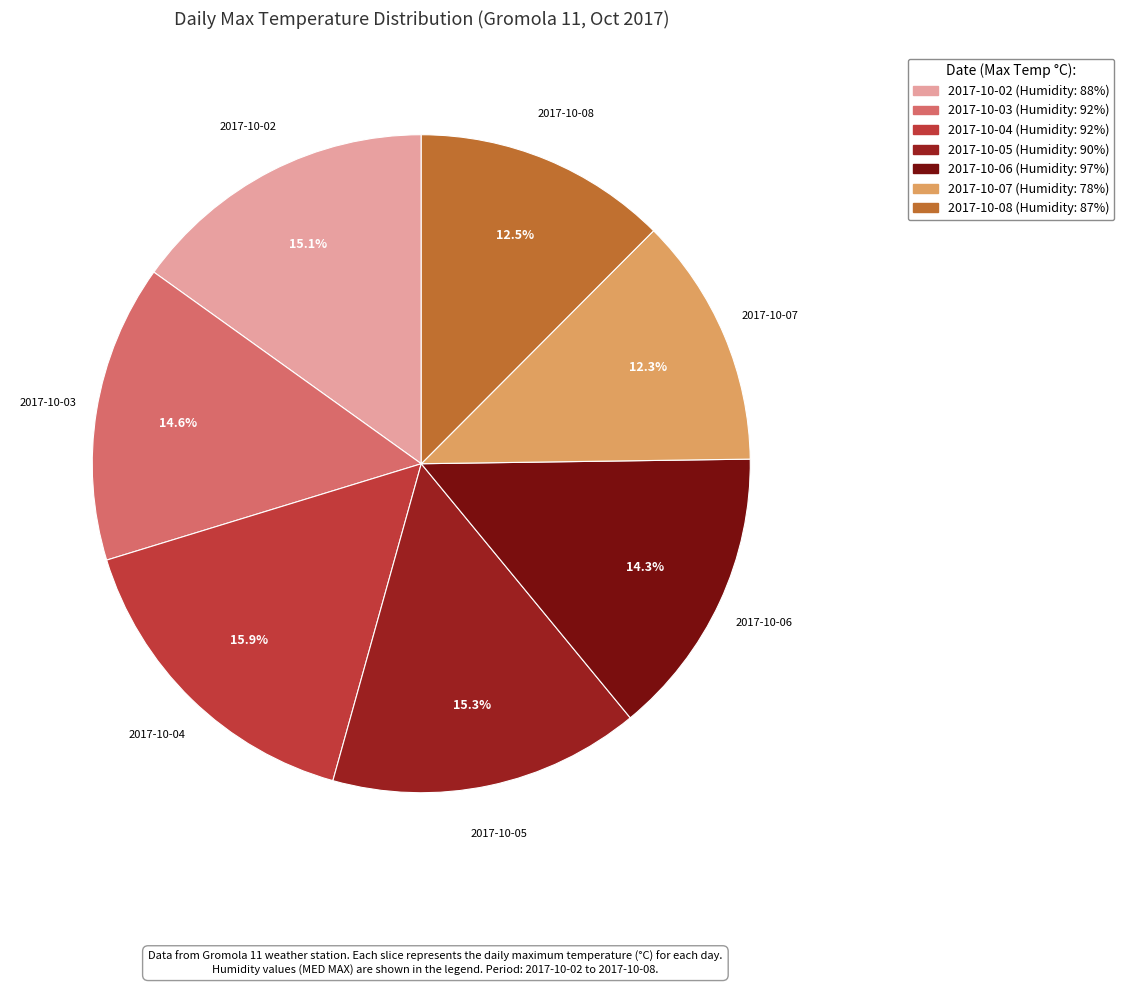

Between 2017-10-02 and 2017-10-04, which is larger?

2017-10-04